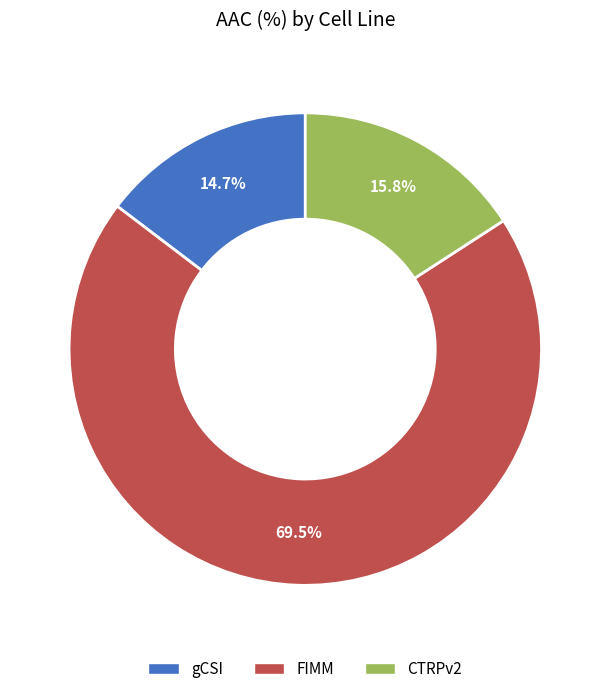

What portion of the pie excludes FIMM?

30.5%